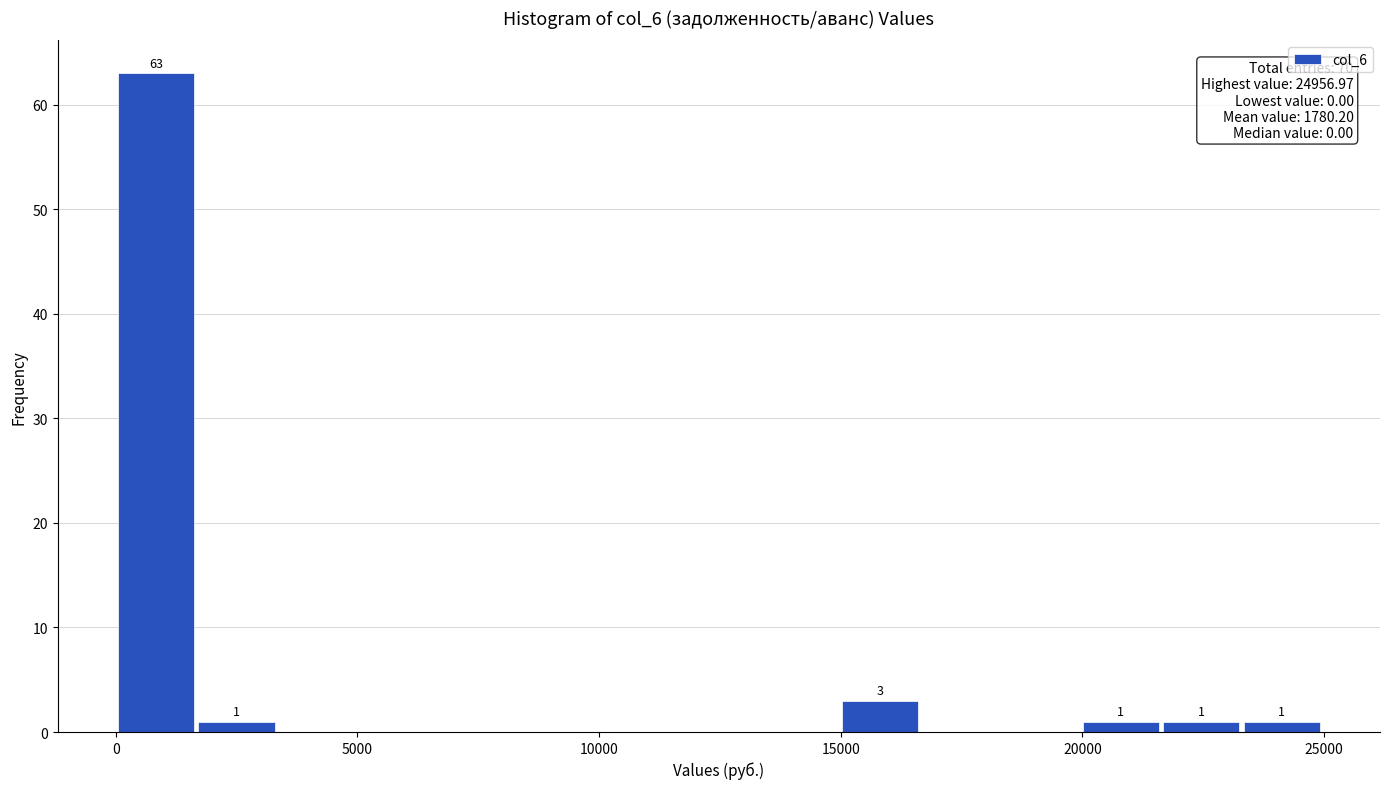

Around what value on the x-axis is the tallest bar? Give the approximate position of its centre, as read against the axis.

1000